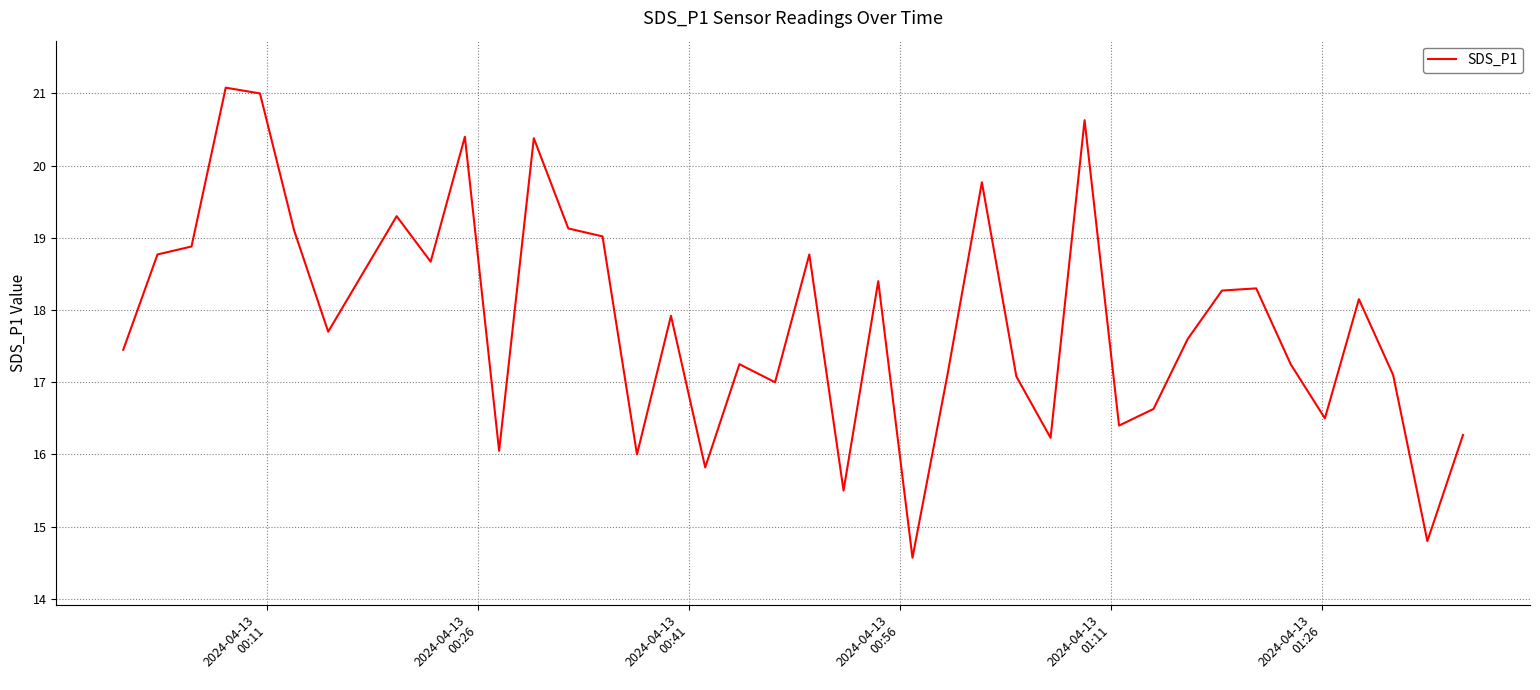

What is the greatest value displayed?

21.1